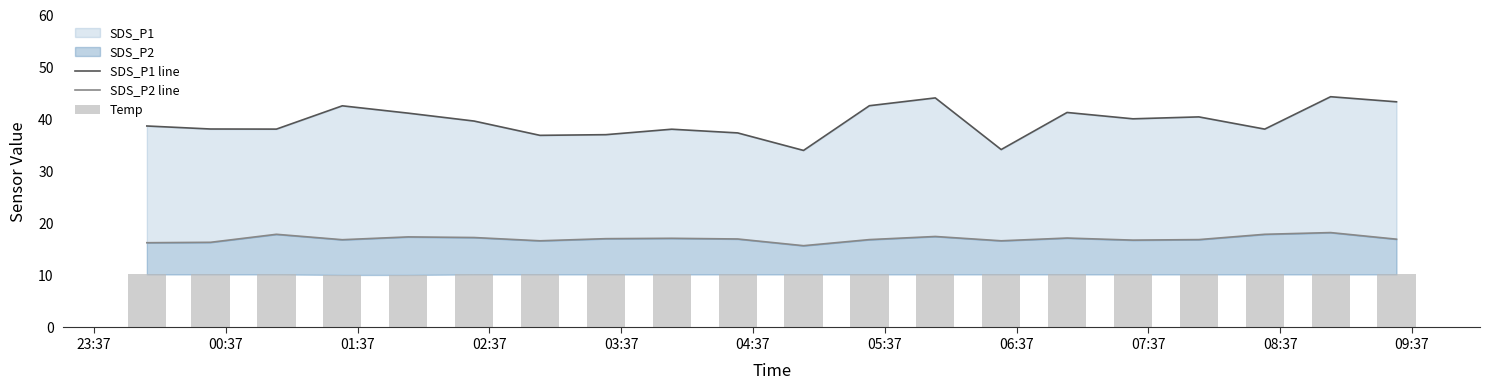

How many groups of bars are there?

20